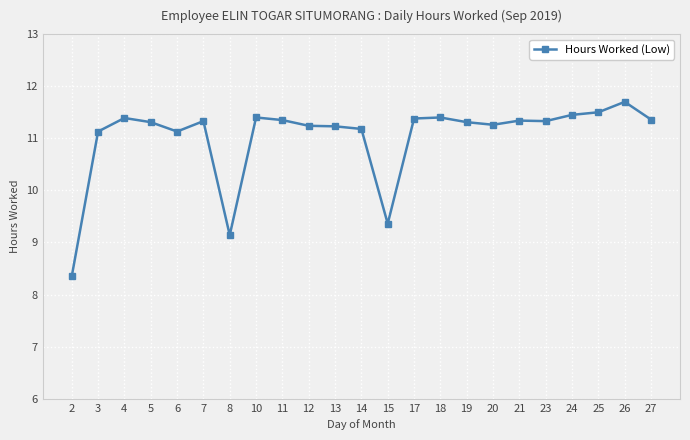

The chart shows a value of 6.6 at 23. True or false?

False